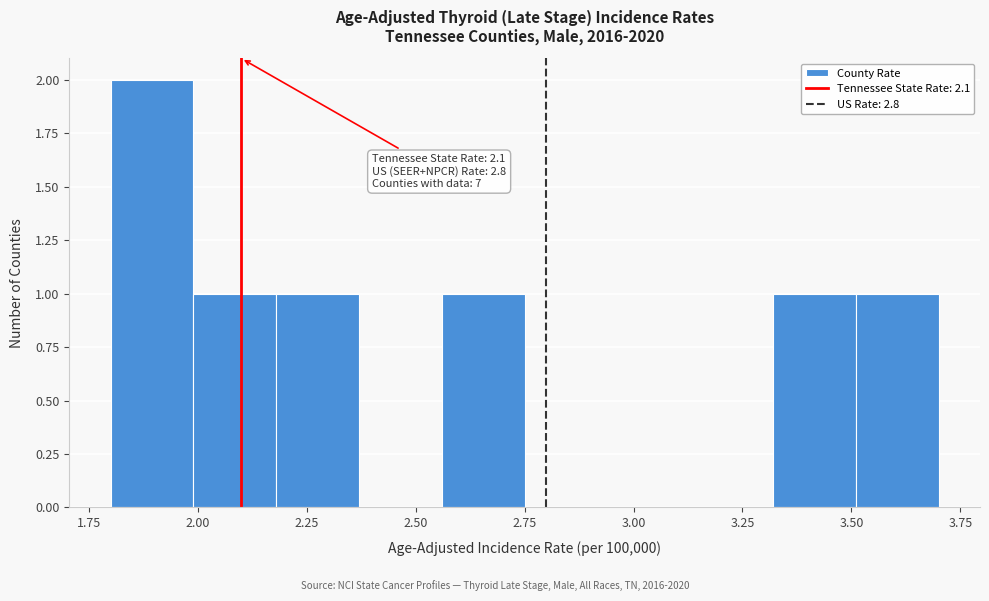

Read against the x-axis, roughly where is the centre of the tallest bar?

1.90